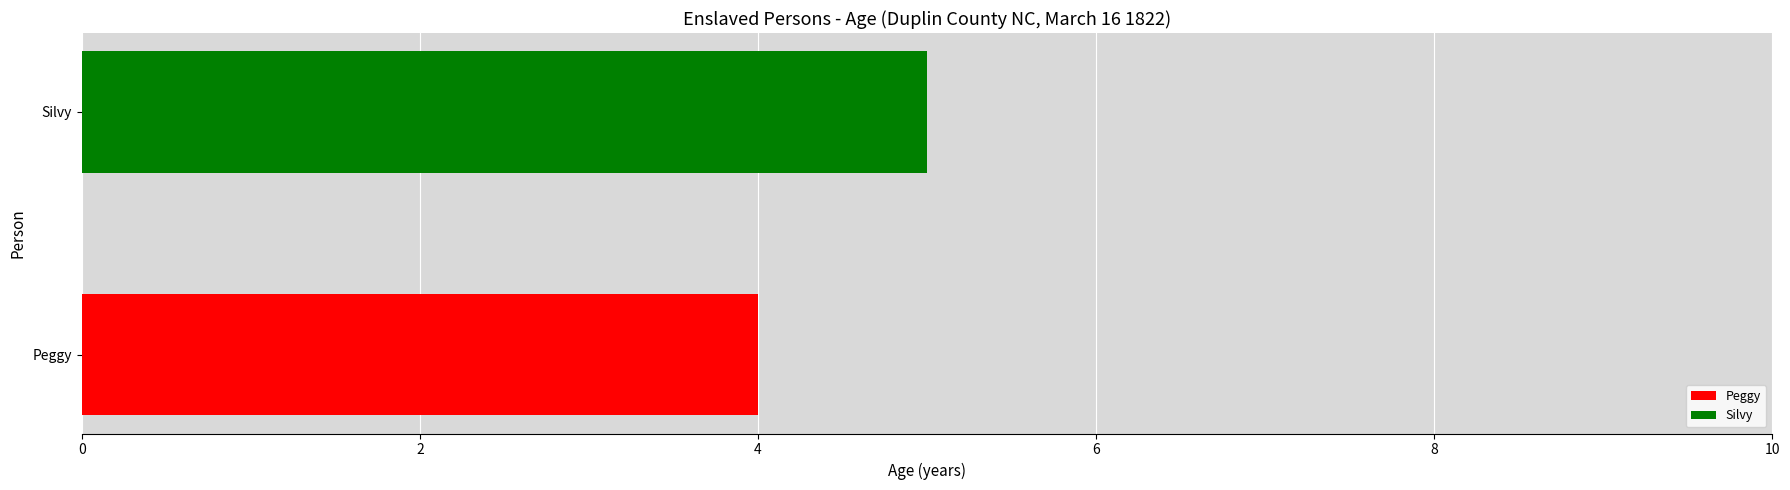

What is the highest value of the Peggy series?

4